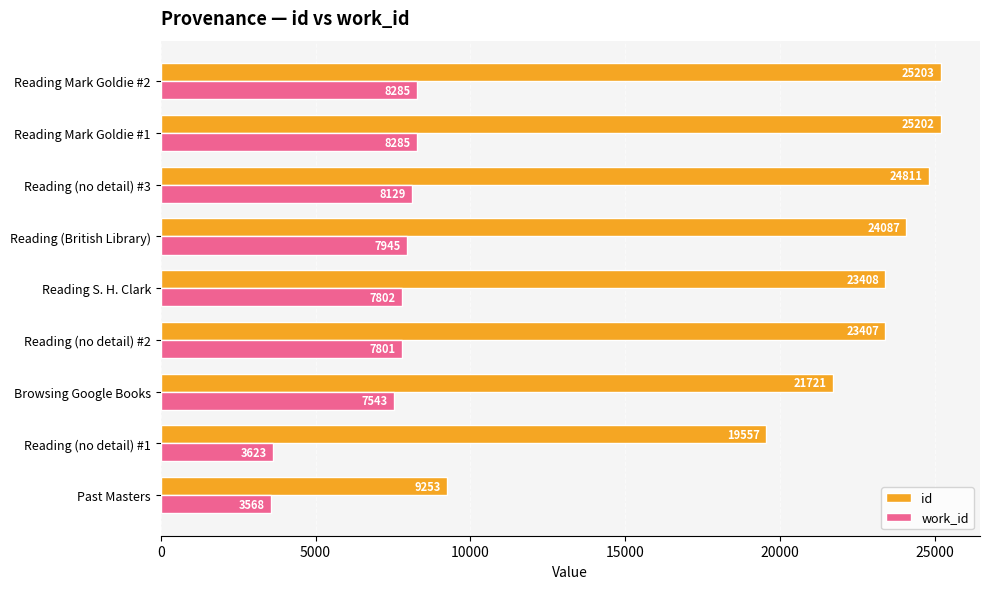

Which series has the widest spread of values?

id